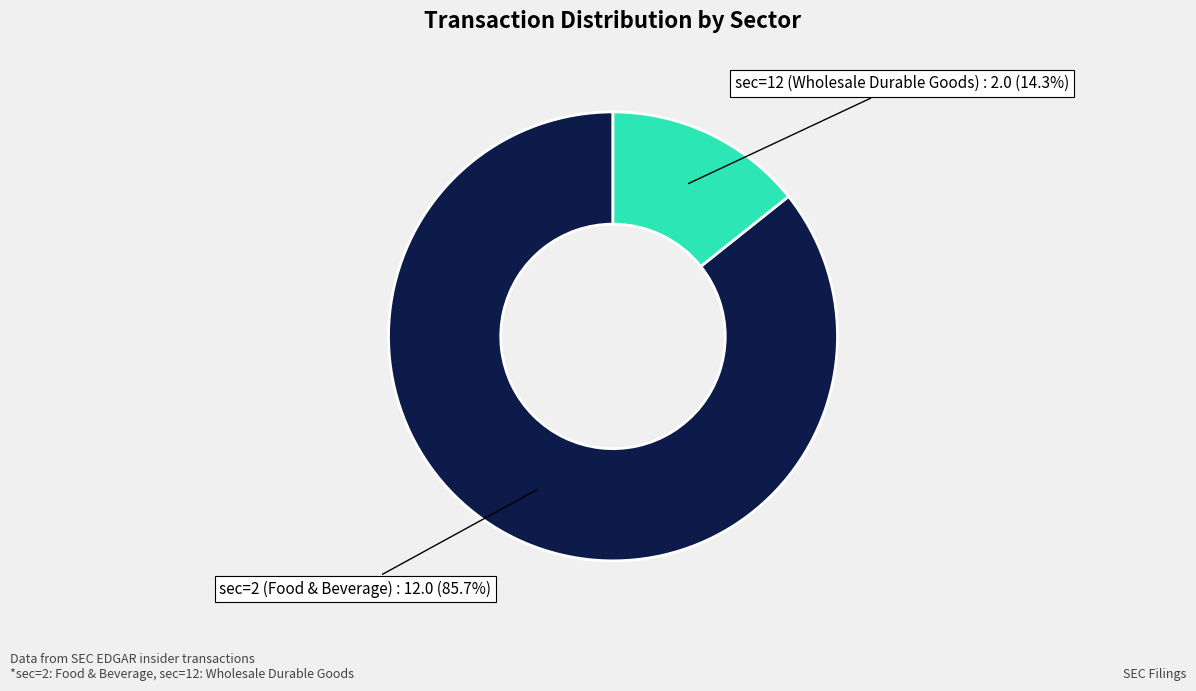

True or false: sec=2 (Food & Beverage) accounts for 86% of the total.

True